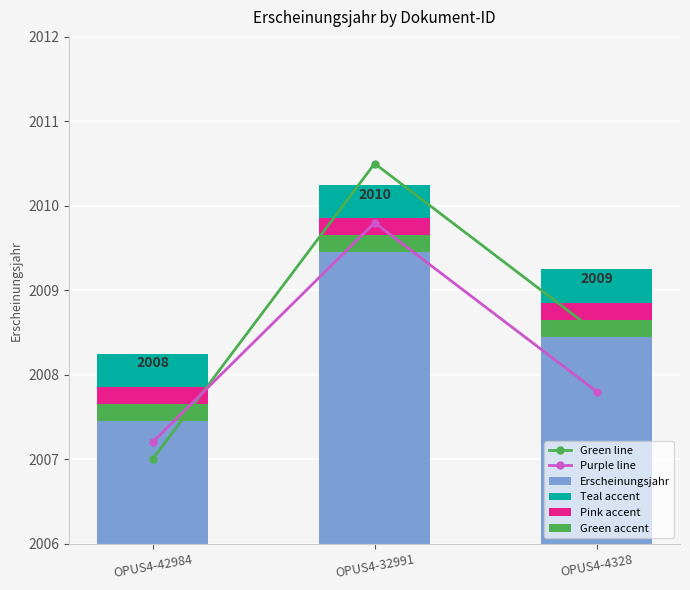

What is the sum of the Pink accent values at OPUS4-32991 and OPUS4-4328?

0.4